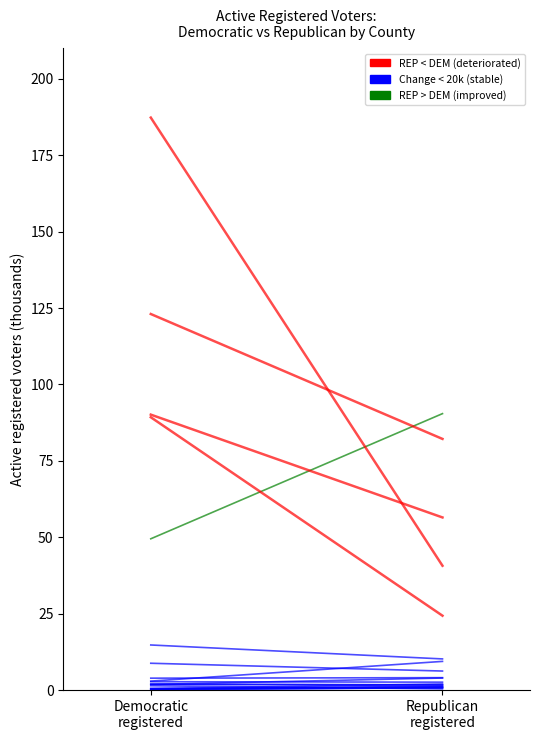

Where is blue nearest to the value 7?

Republican
registered